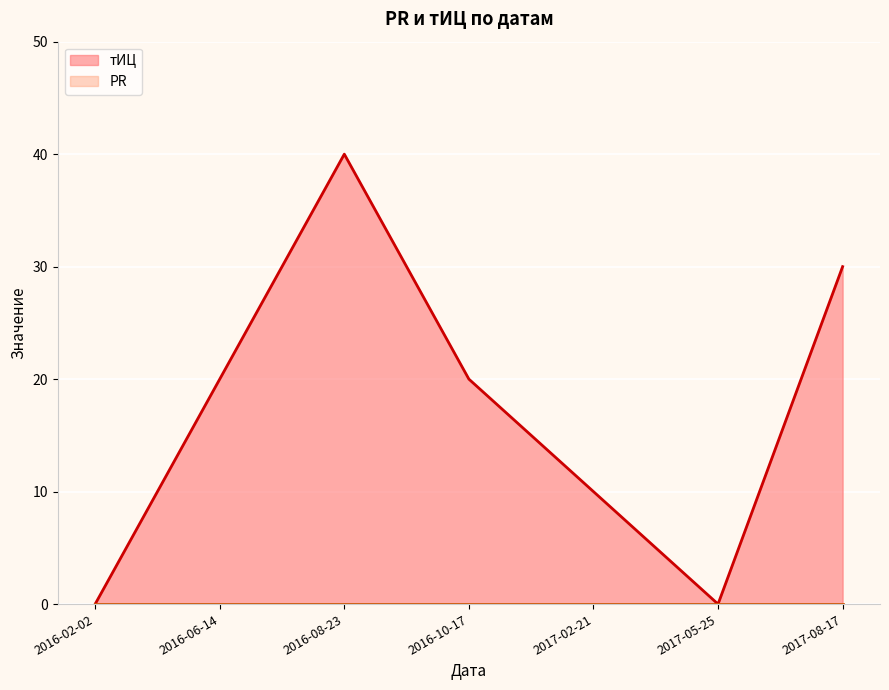

Is it true that the value at 2016-08-23 is 40?

True